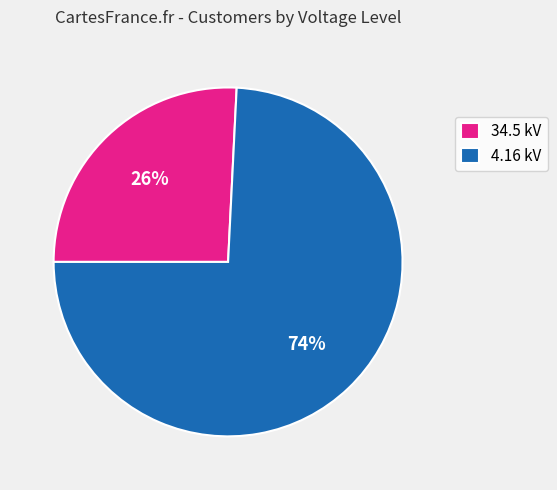

Which category accounts for the majority?

4.16 kV